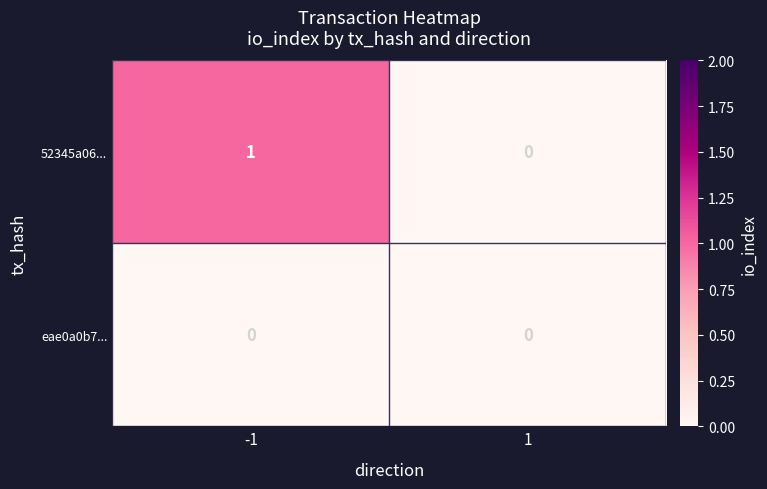

List the series in order of their overall mean, lowest first.

eae0a0b7..., 52345a06...